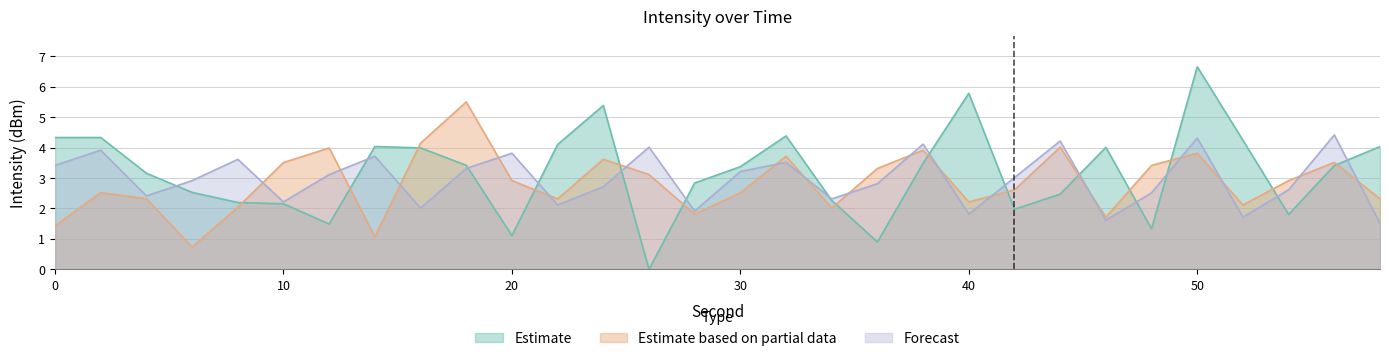

Does the chart display data point markers on the line(s)?

No